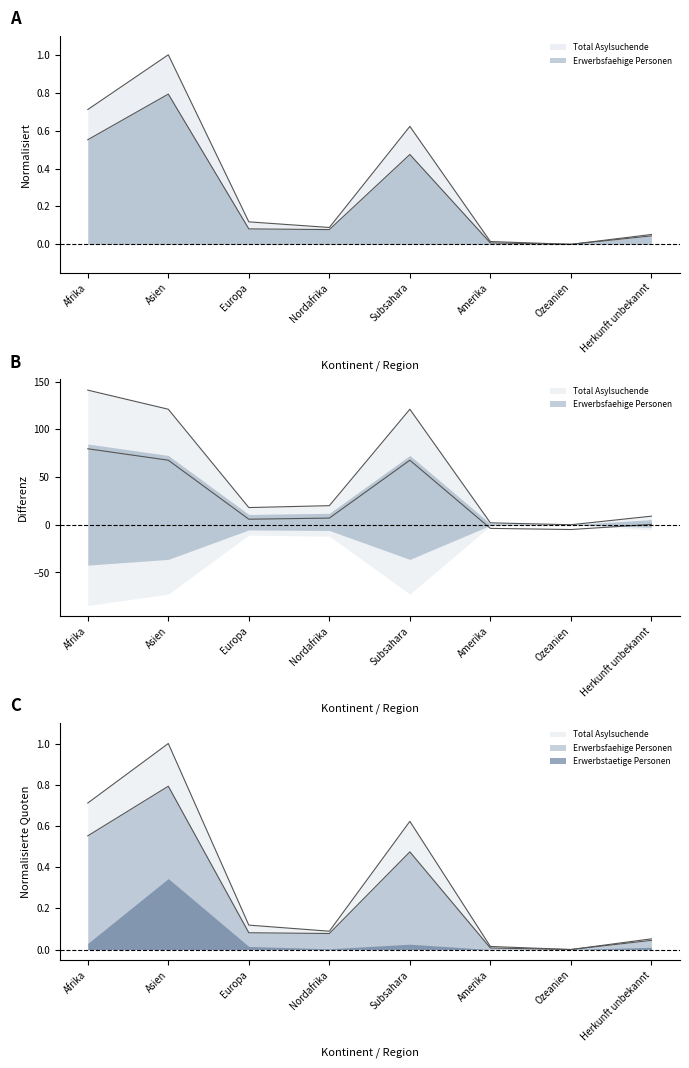

Which series changed the most between Amerika and Ozeanien?

Total Asylsuchende